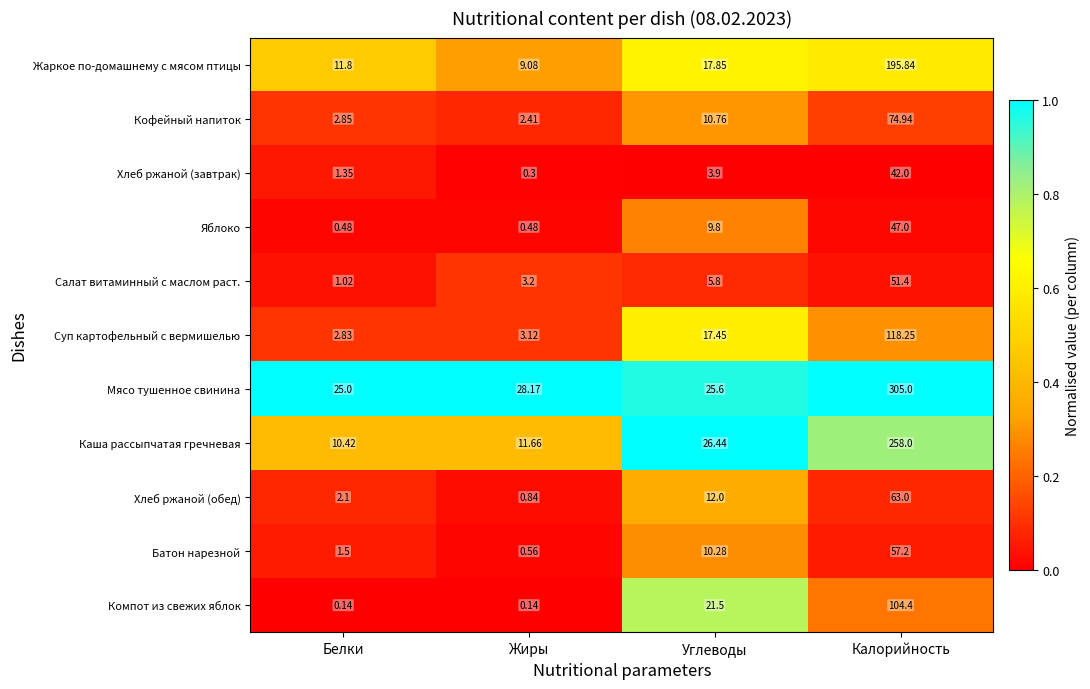

At which category is the sum across all series the highest?

Калорийность